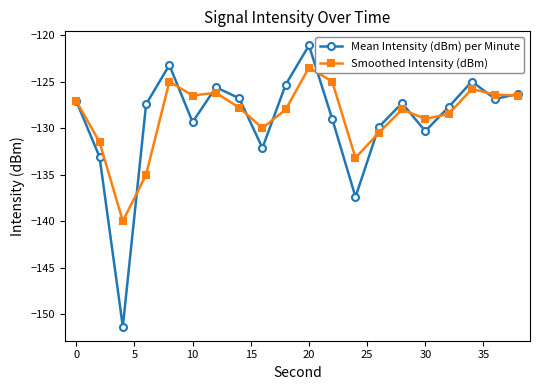

Rank the series by their average value, from lowest to highest.

Mean Intensity (dBm) per Minute, Smoothed Intensity (dBm)